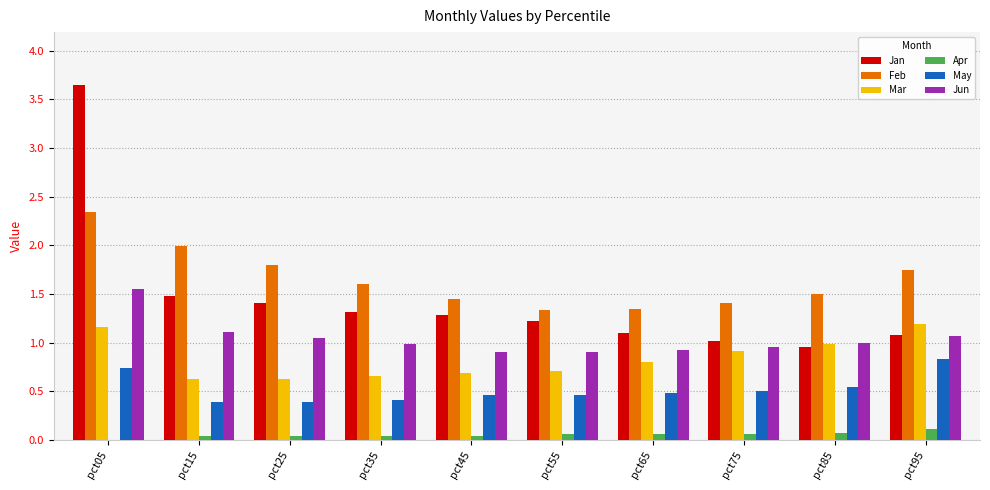

Is it true that Mar equals 1.2 at pct05?

True